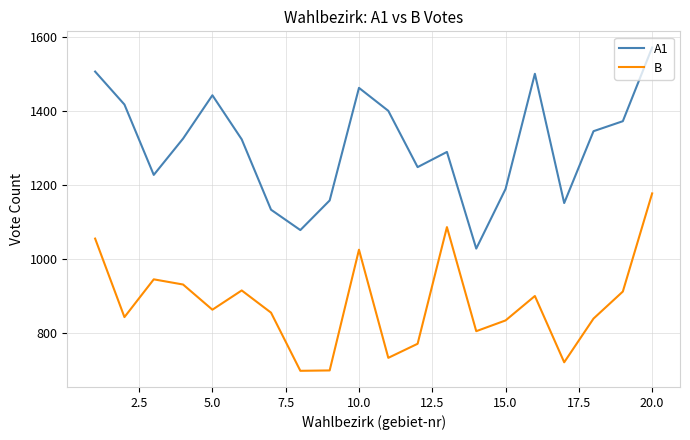

What is the difference between the maximum and minimum values in the A1 series?

543